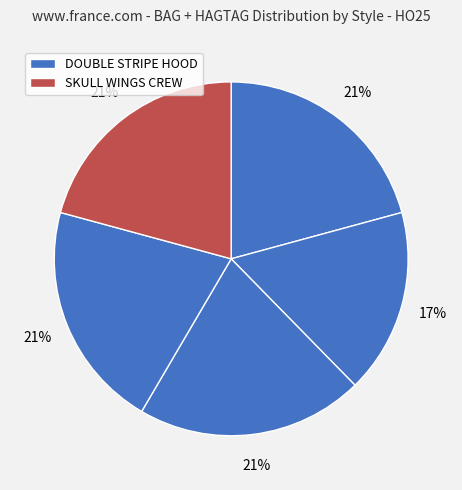

How many segments does this pie chart have?

5